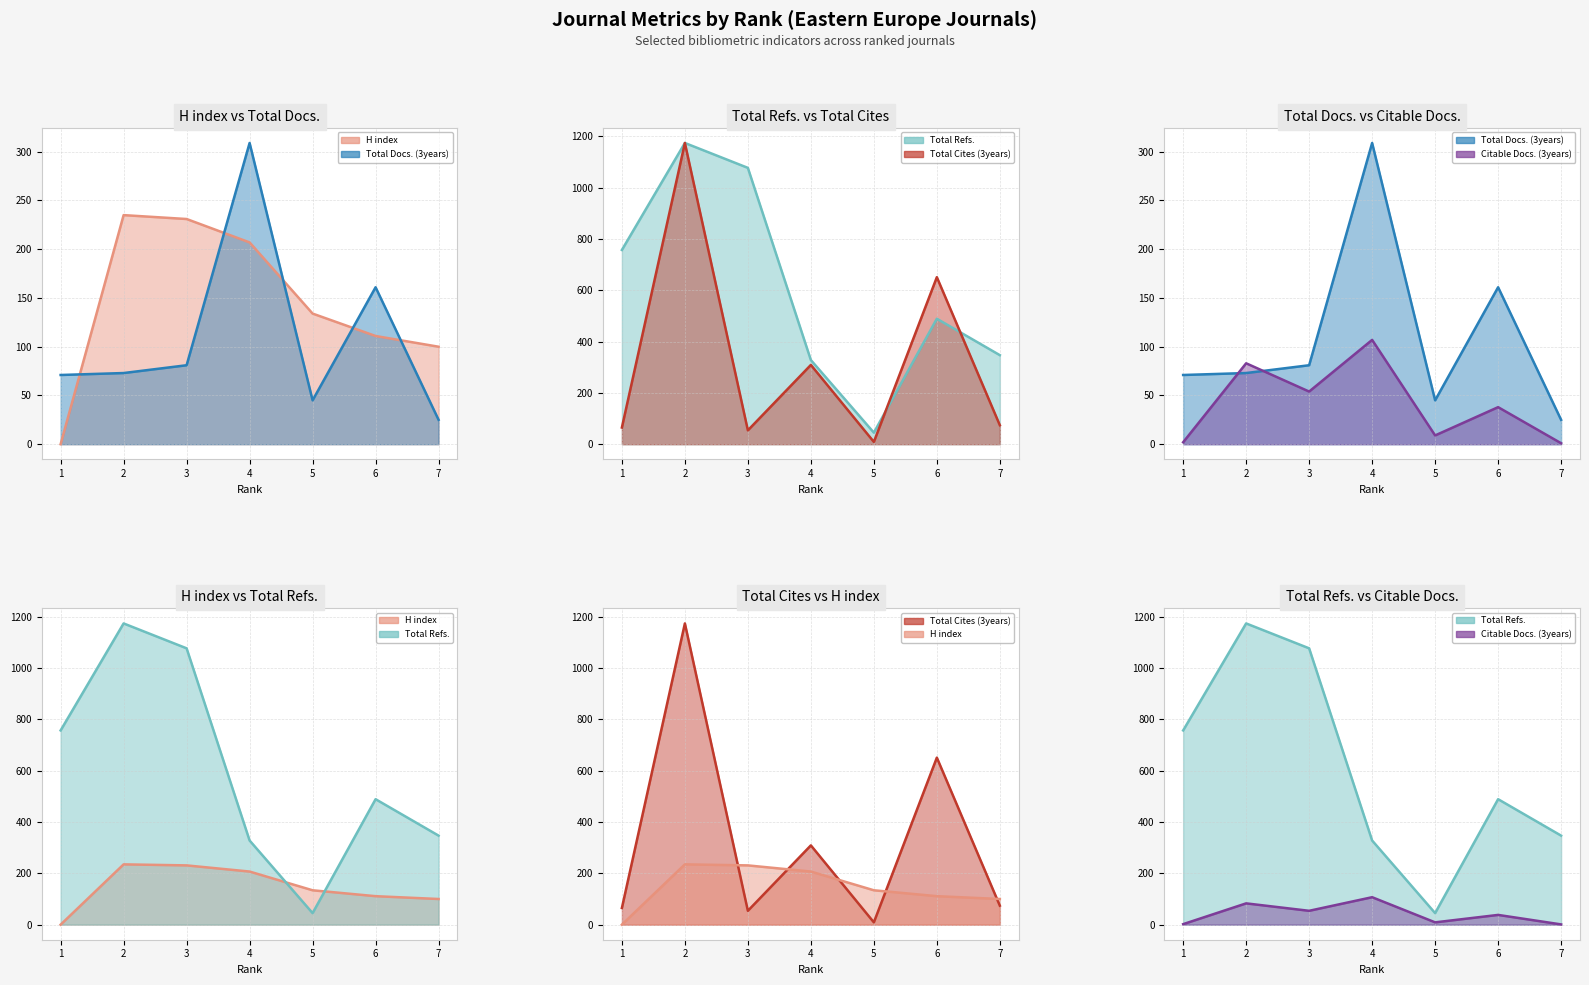

At which label does Total Docs. (3years) reach its minimum?

7